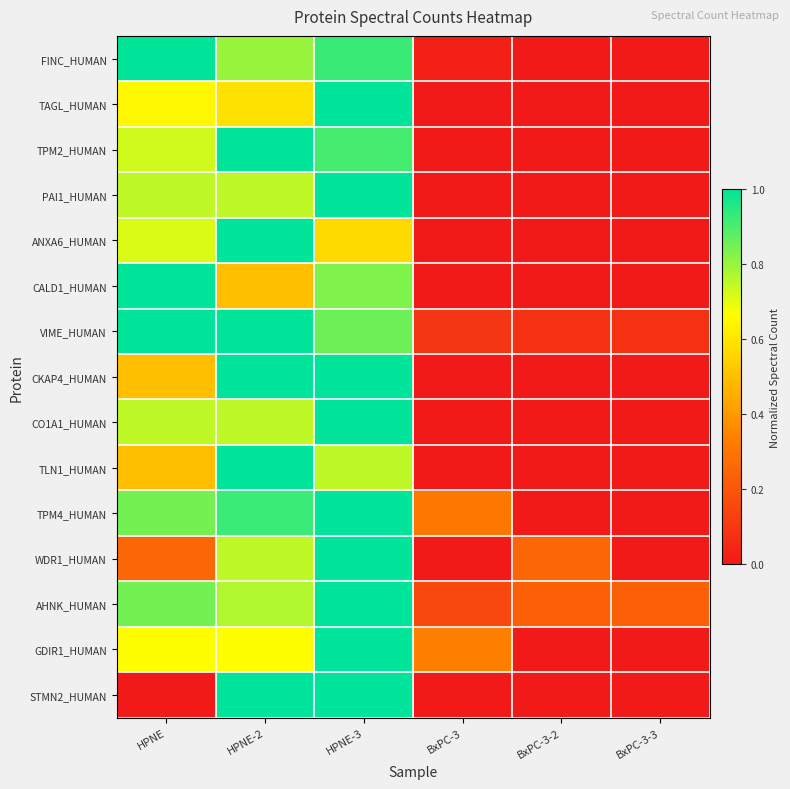

List the series in order of their peak value, highest first.

FINC_HUMAN, TAGL_HUMAN, TPM2_HUMAN, PAI1_HUMAN, ANXA6_HUMAN, CALD1_HUMAN, VIME_HUMAN, CKAP4_HUMAN, CO1A1_HUMAN, TLN1_HUMAN, TPM4_HUMAN, WDR1_HUMAN, AHNK_HUMAN, GDIR1_HUMAN, STMN2_HUMAN